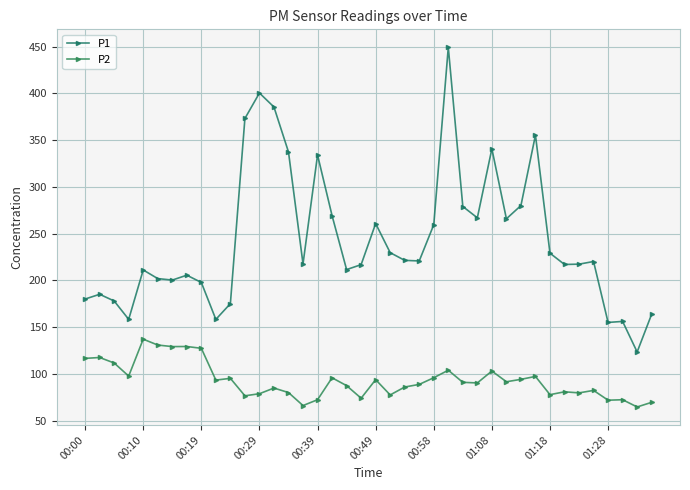

What is the highest value of the P1 series?

449.2